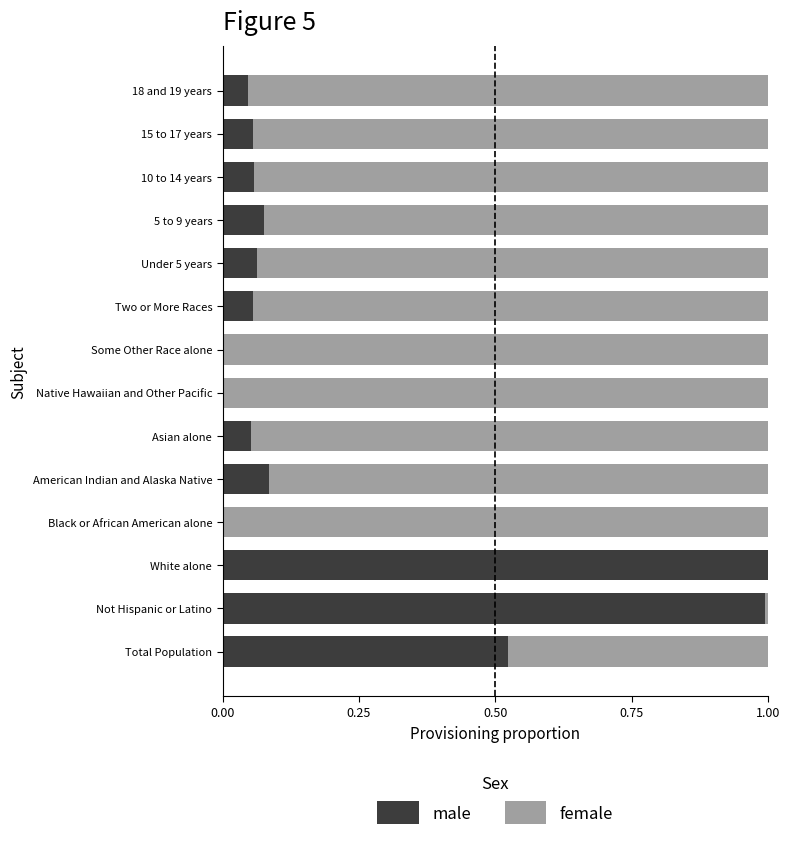

True or false: male has a value of 0.5 at White alone.

False